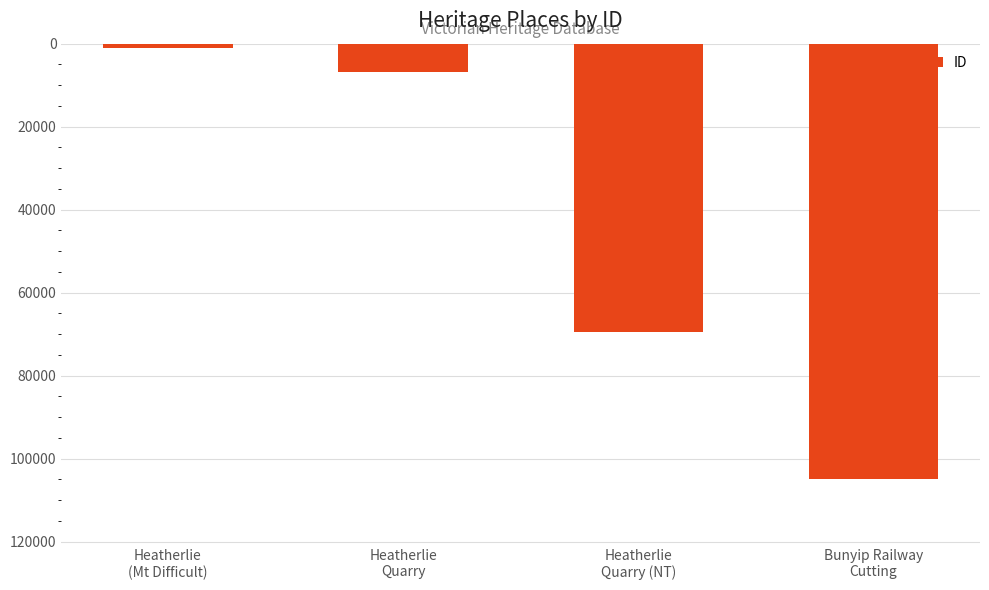

What is the sum of all values?

182195